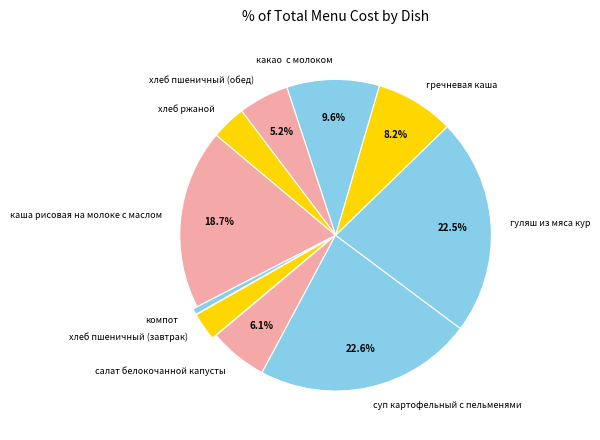

Between суп картофельный с пельменями and компот, which is larger?

суп картофельный с пельменями